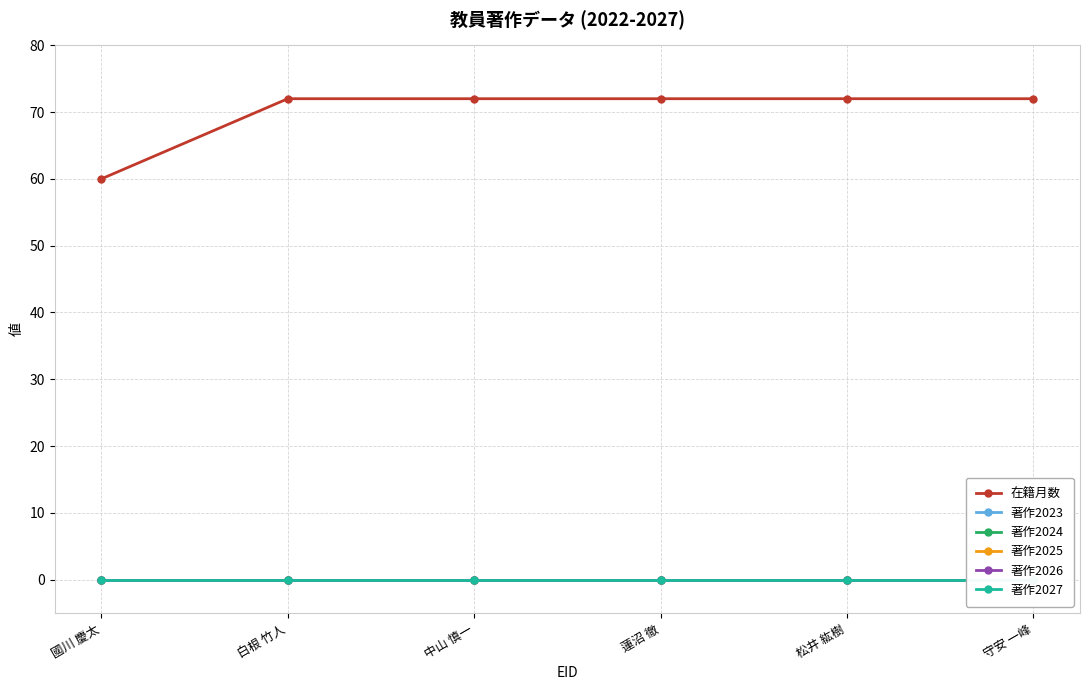

List the series in order of their peak value, highest first.

在籍月数, 著作2023, 著作2024, 著作2025, 著作2026, 著作2027